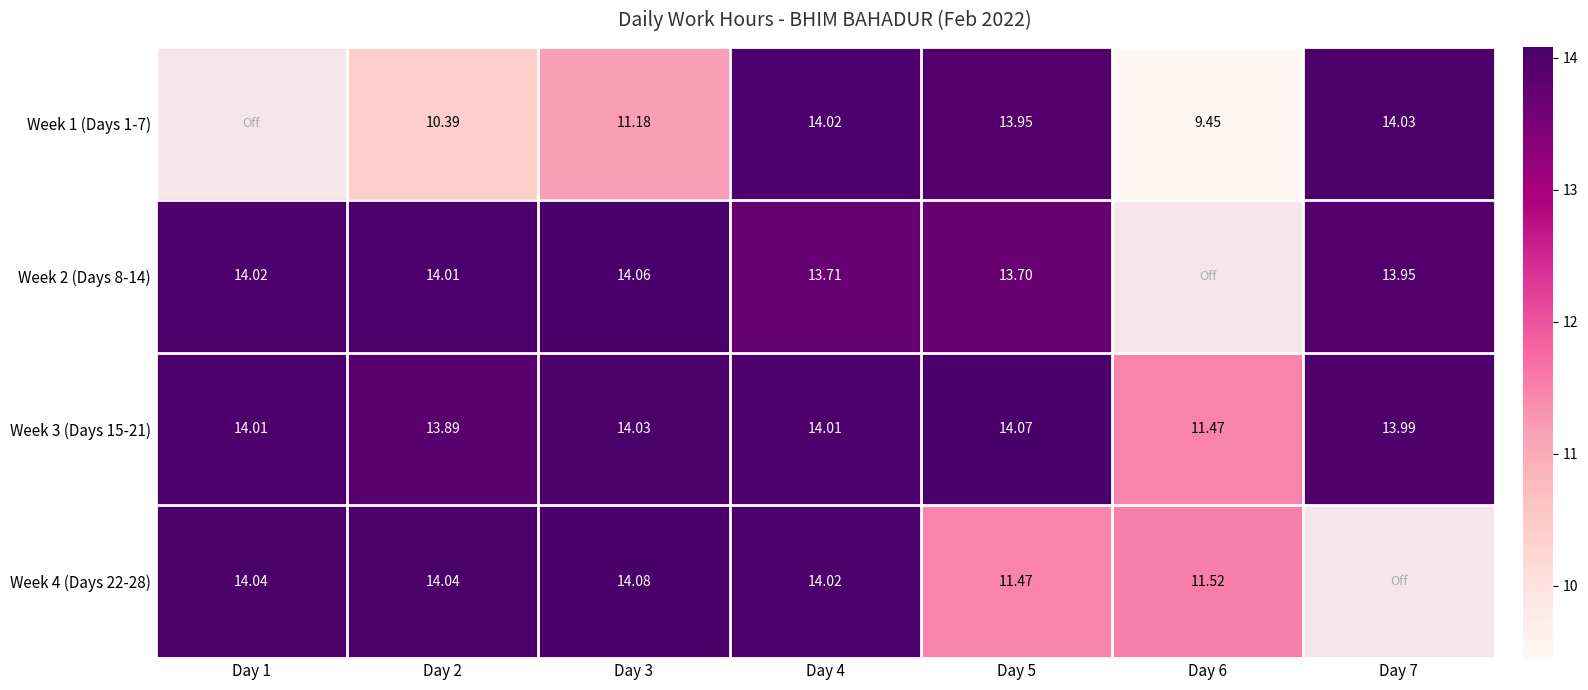

What is the difference between the highest and lowest values at Day 7?

0.1